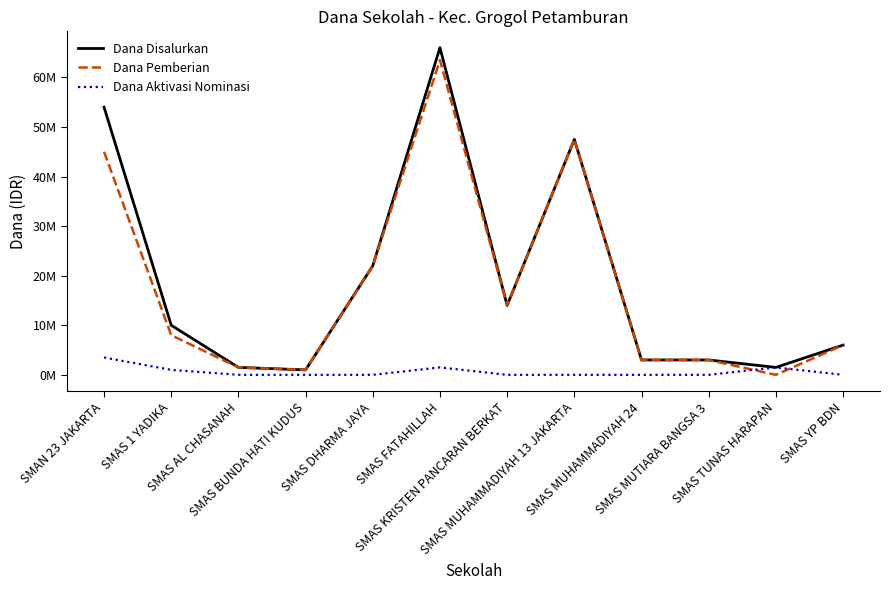

What are all the series names shown in the legend?

Dana Disalurkan, Dana Pemberian, Dana Aktivasi Nominasi